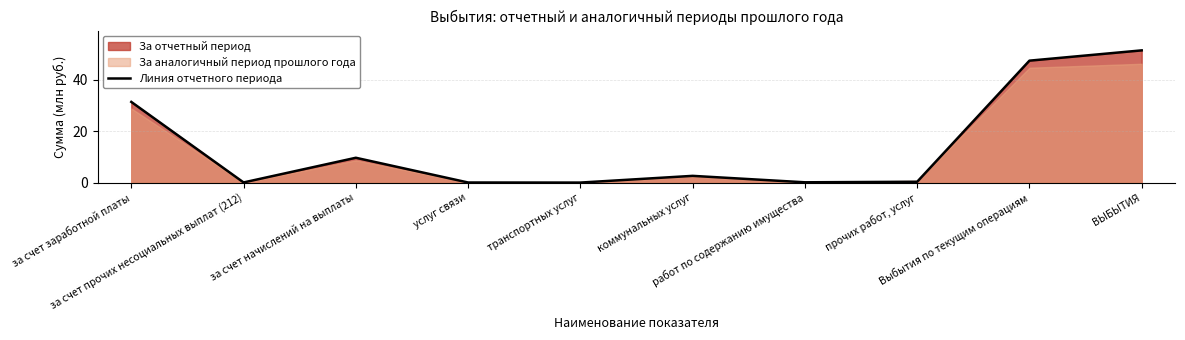

Which label corresponds to the smallest value in the chart?

транспортных услуг